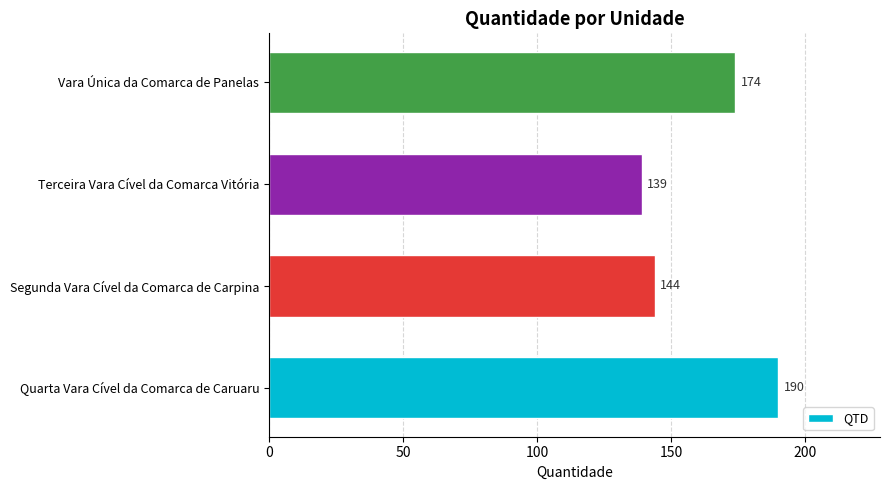

Are the bars horizontal?

Yes